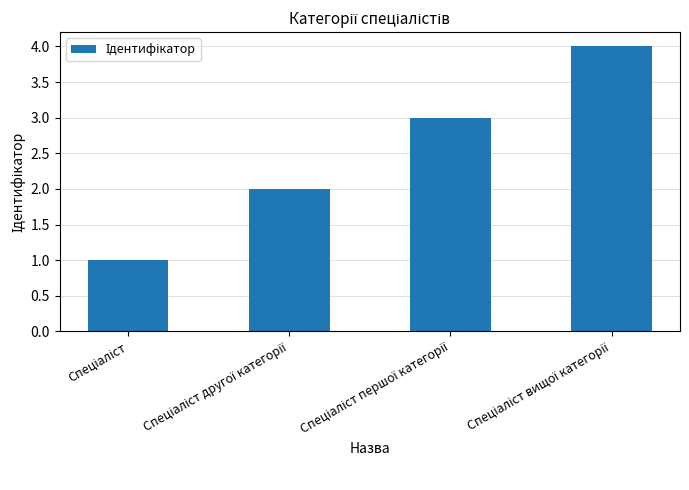

What is the difference between the maximum and minimum values?

3